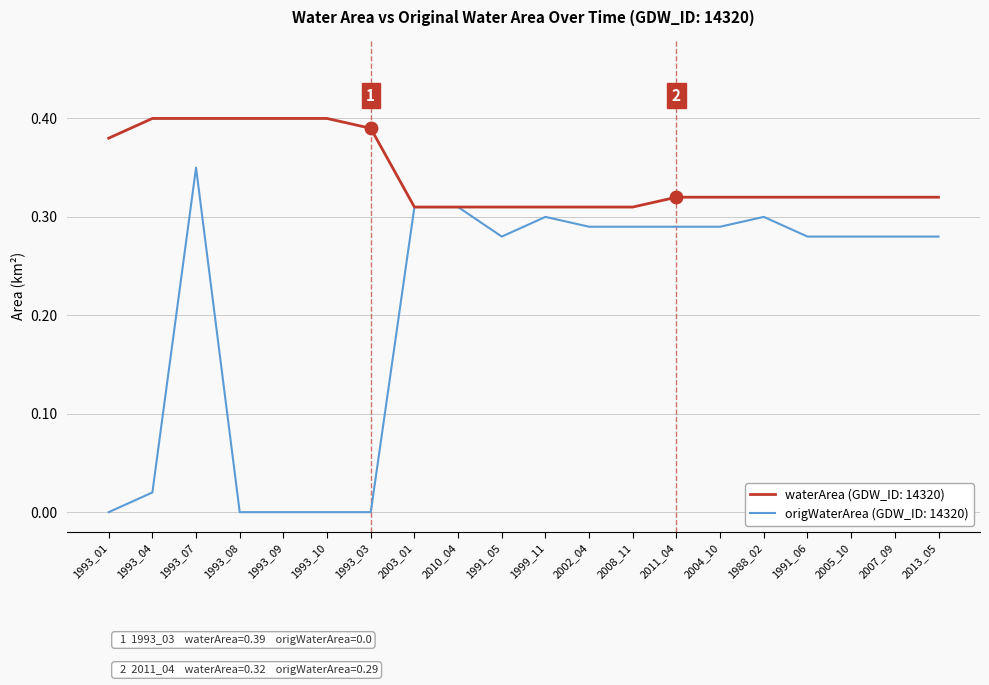

Rank the series by their average value, from highest to lowest.

waterArea (GDW_ID: 14320), origWaterArea (GDW_ID: 14320)